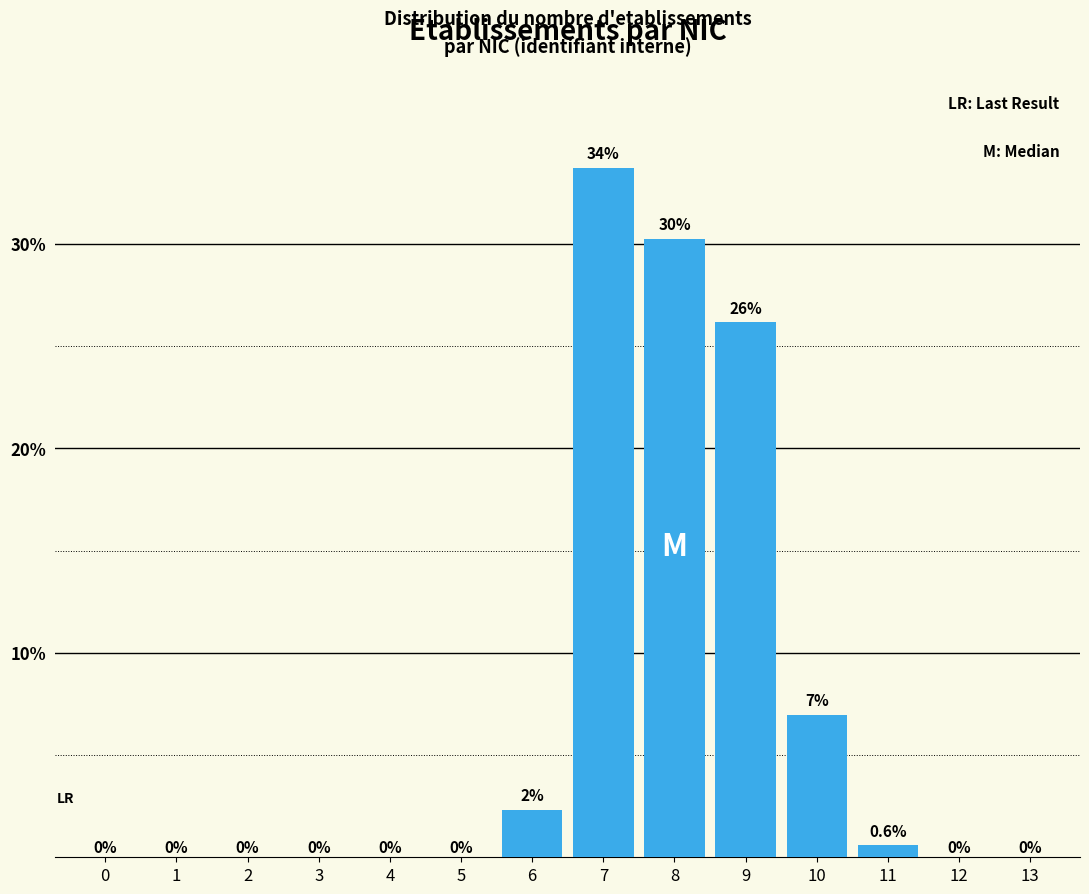

What is the approximate value at 7?

33.7